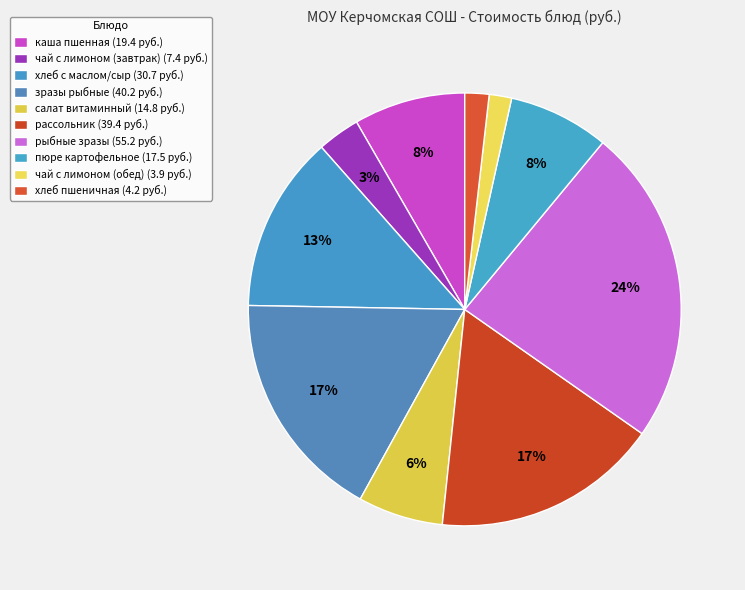

What is the total percentage of чай с лимоном (обед) and хлеб пшеничная?

3.5%